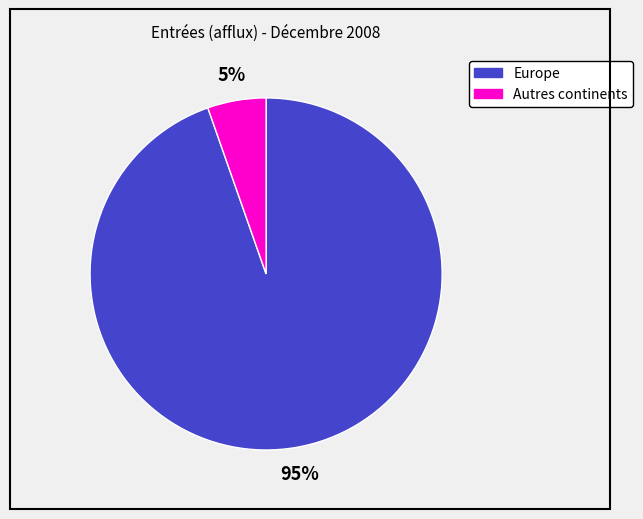

Does any single category account for the majority?

Yes